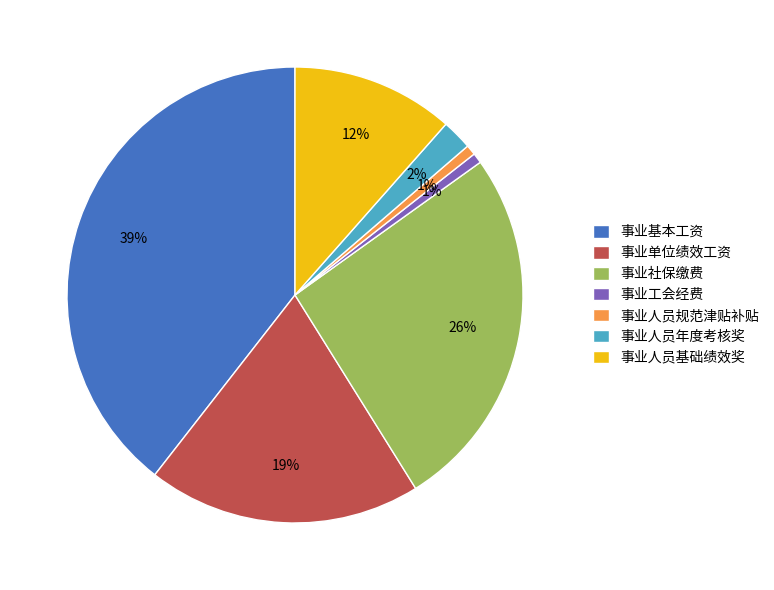

Does 事业人员基础绩效奖 represent more than half of the total?

No